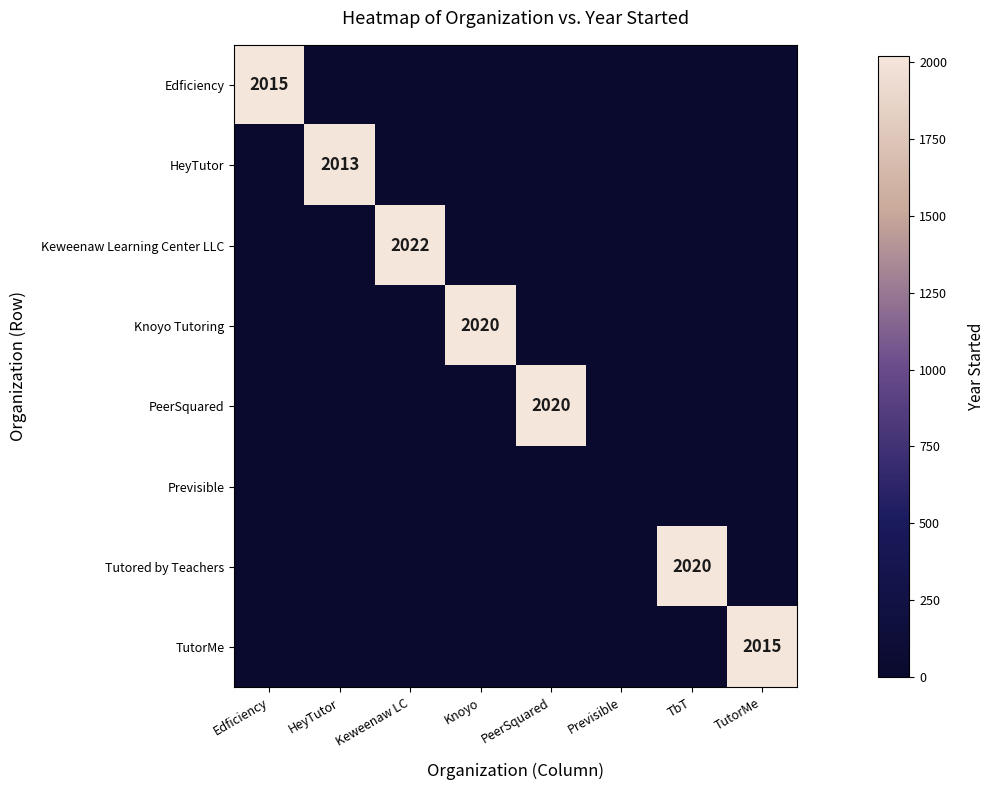

Which series has the widest spread of values?

Keweenaw Learning Center LLC